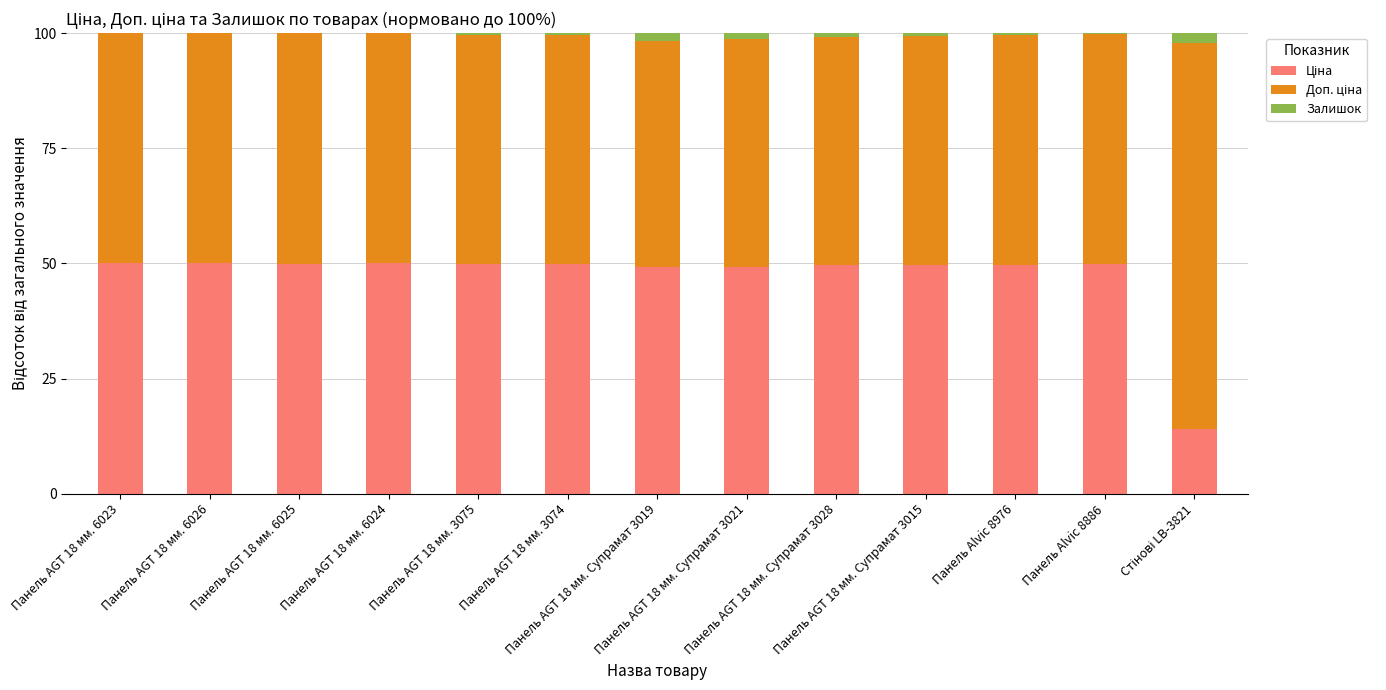

The value of Доп. ціна at Панель Alvic 8976 is 76.0. True or false?

False